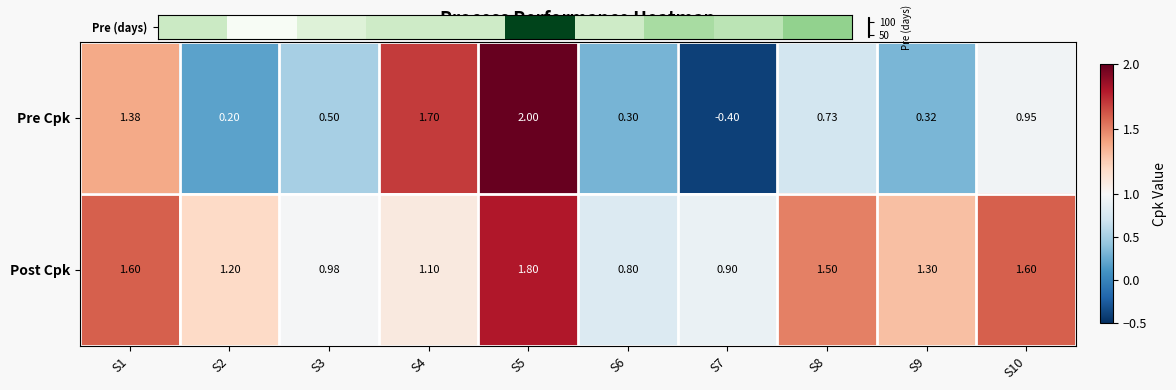

Between S6 and S9, which series saw the biggest shift?

Post Cpk